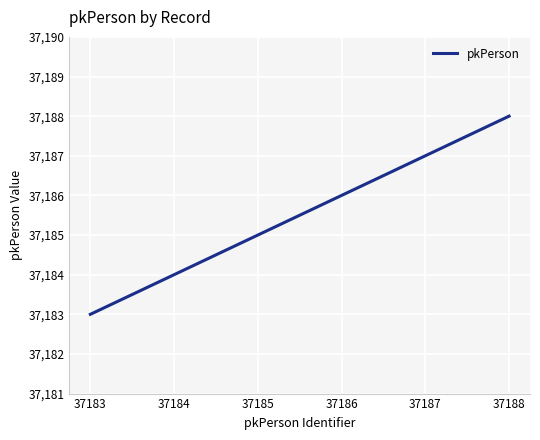

Is it true that the value at 37186 is 37186?

True